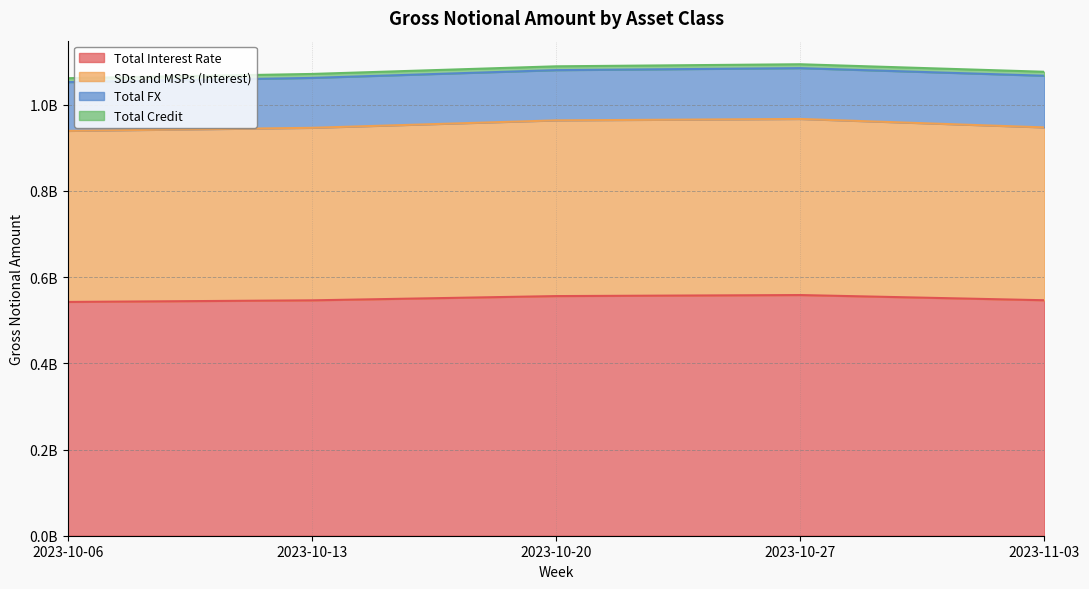

Does the chart have visible grid lines?

Yes